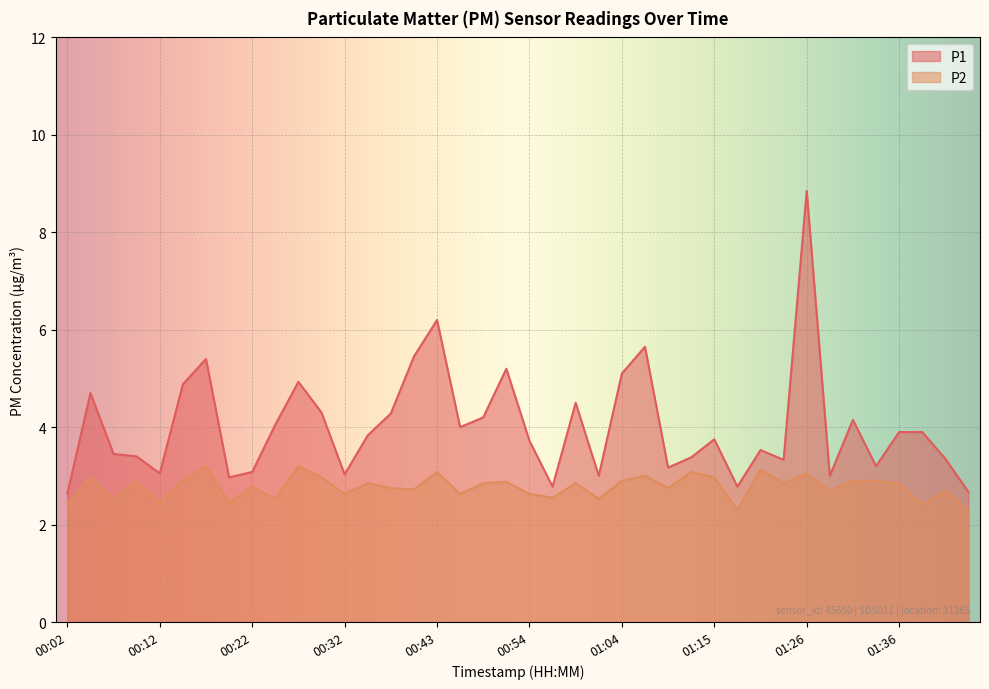

True or false: P1 and P2 cross at least once.

False